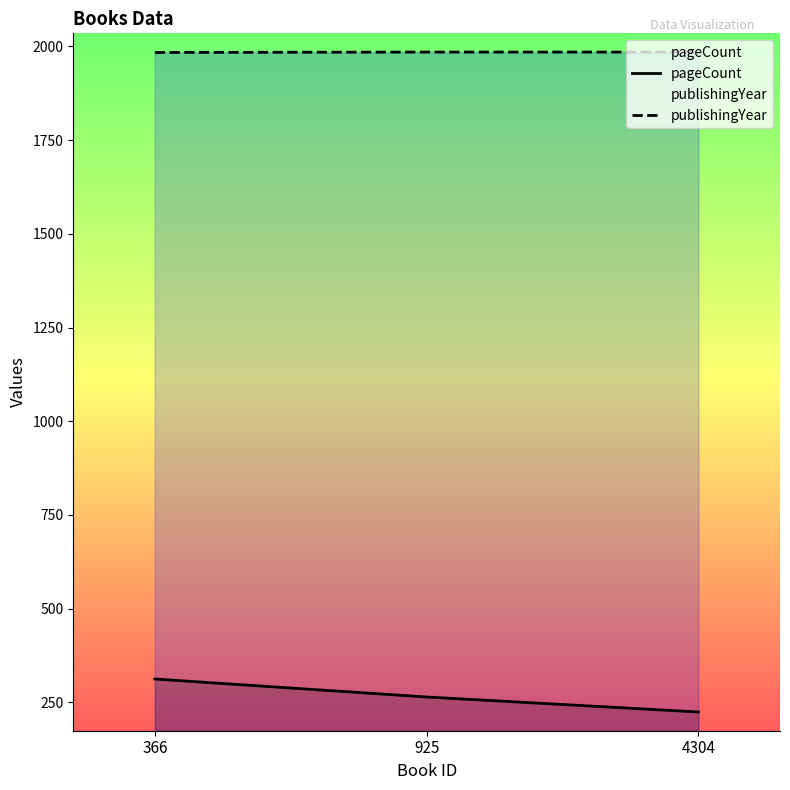

Rank the series by their average value, from lowest to highest.

pageCount, publishingYear